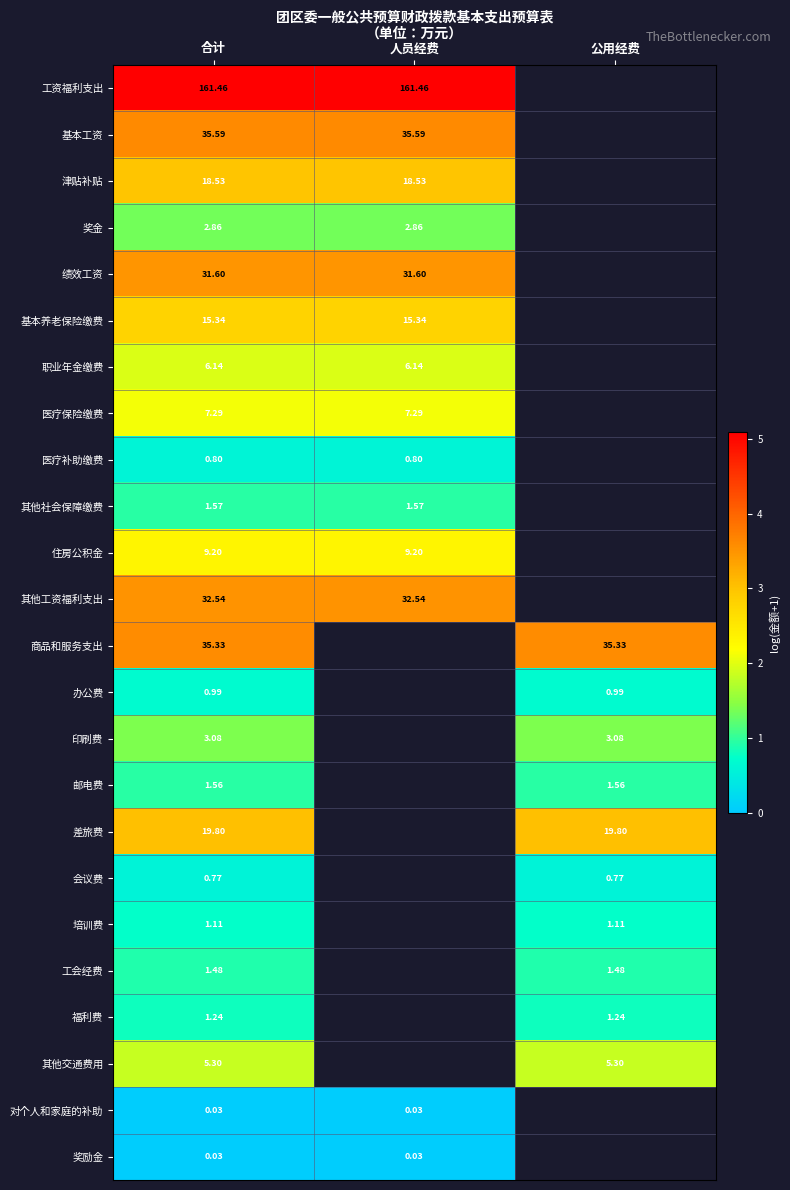

At which category is the sum across all series the highest?

合计